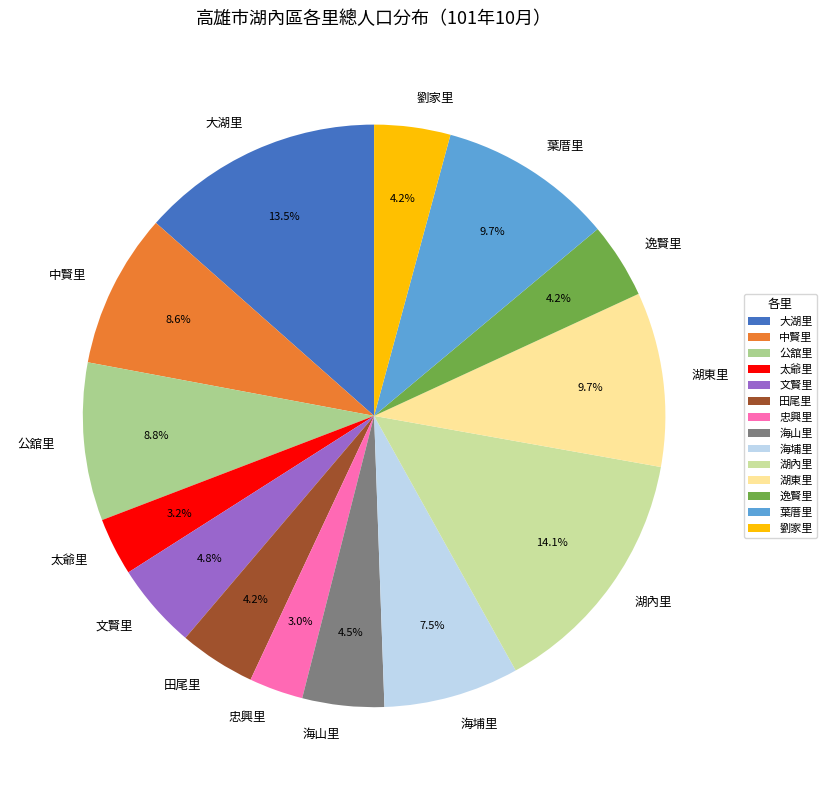

What is the largest slice in the pie chart?

湖內里